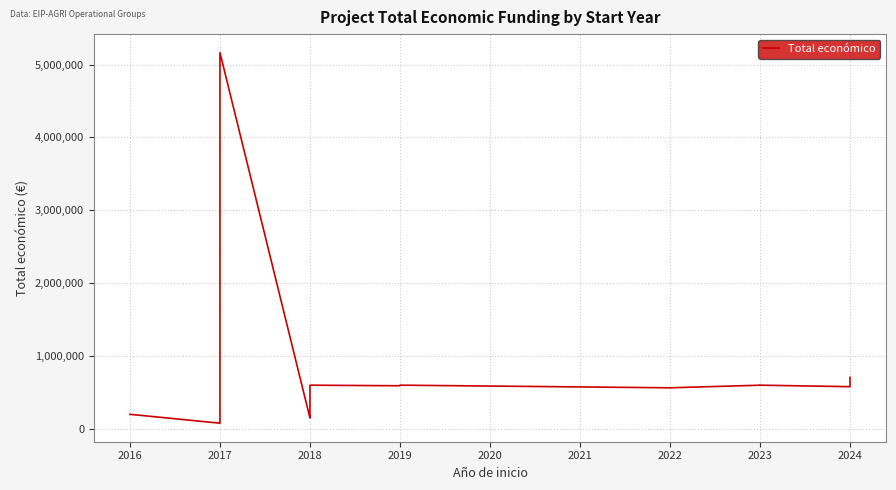

How many categories are shown in the chart?

20